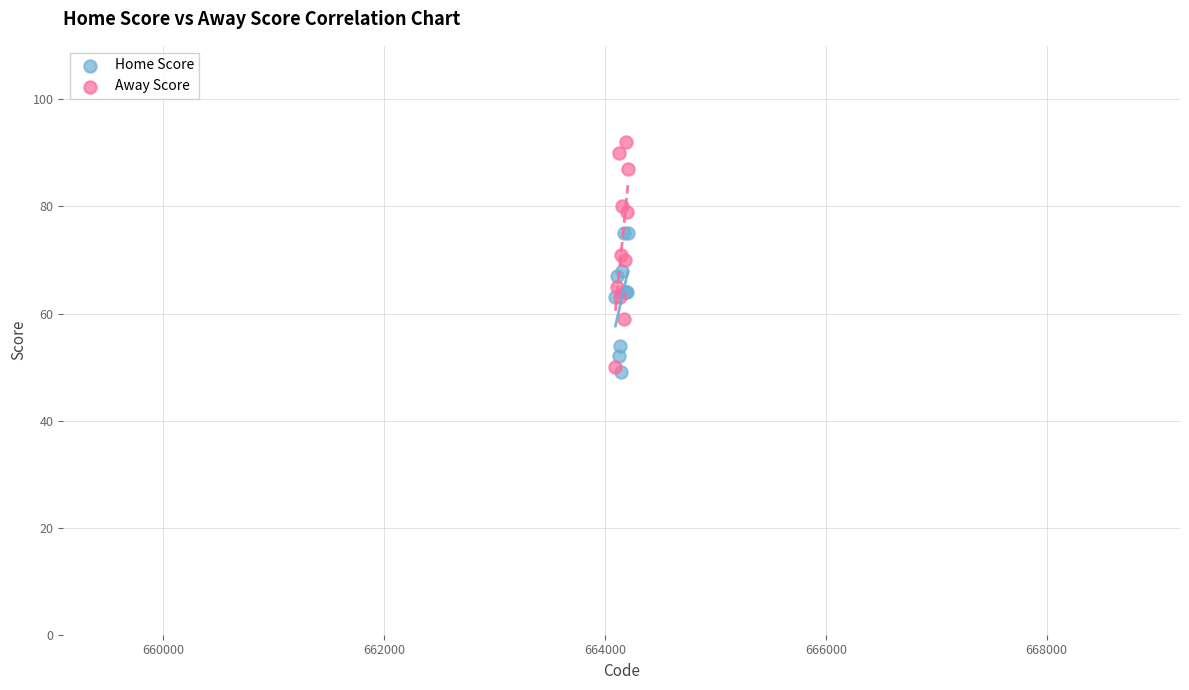

Which series contains the lowest Y value?

Home Score